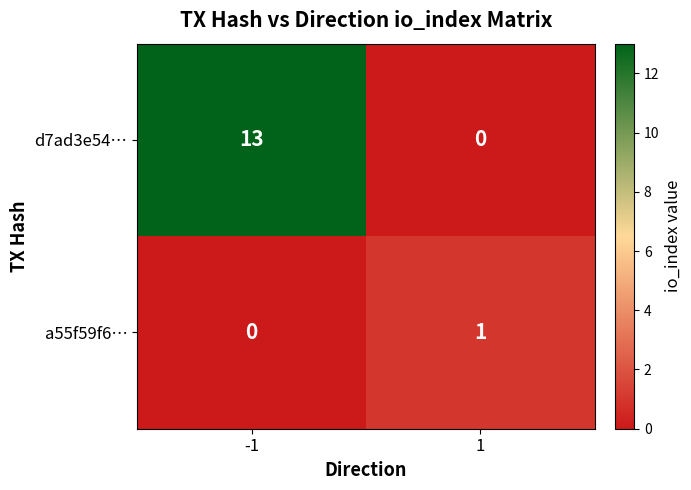

What is the sum of the d7ad3e54… values at -1 and 1?

13